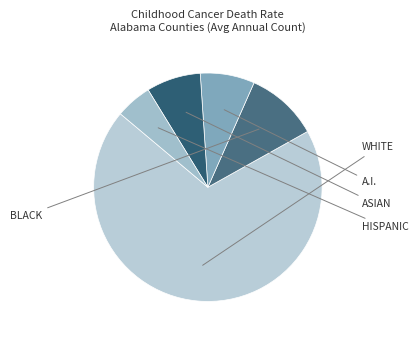

How many slices are in this pie chart?

5